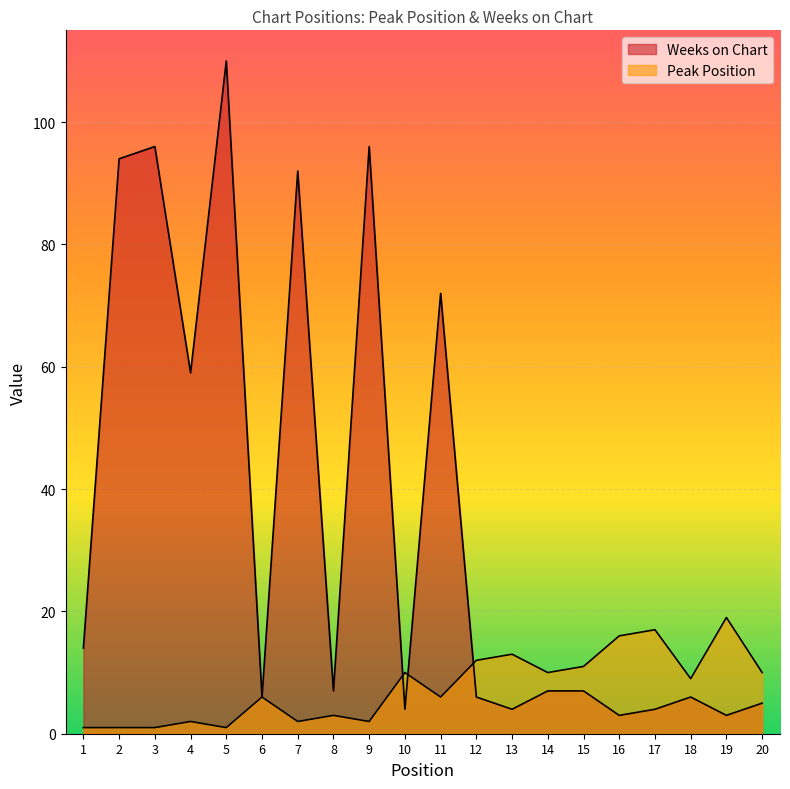

What is the total value across all series at 8?

10